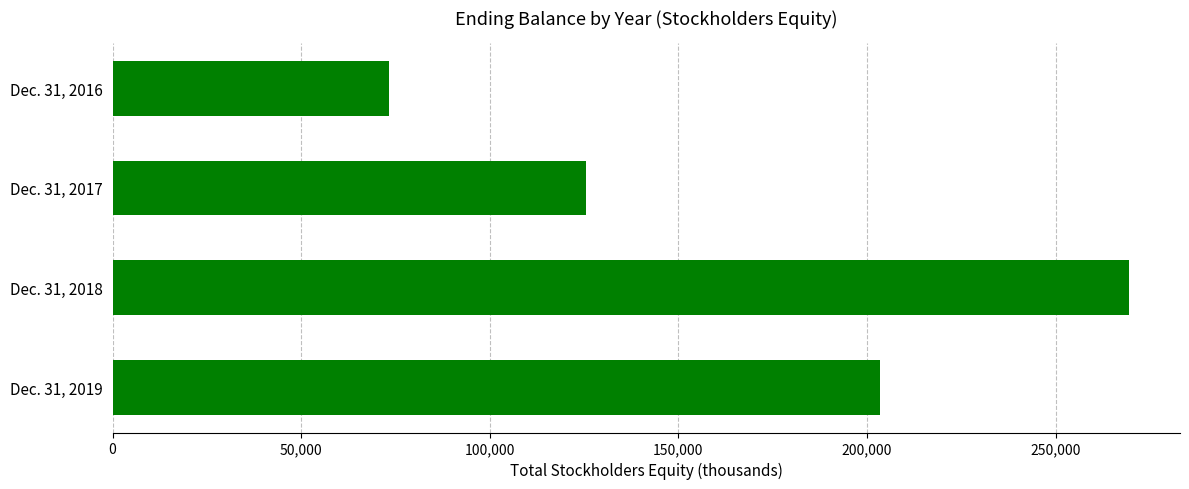

Reading top to bottom, extract all data points from this chart.

Dec. 31, 2016=73174	Dec. 31, 2017=125419	Dec. 31, 2018=269502	Dec. 31, 2019=203376